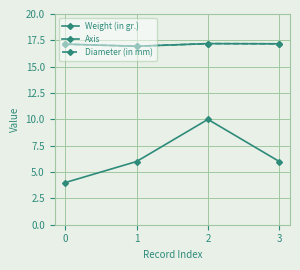

What is the minimum value shown in the chart?

4.0